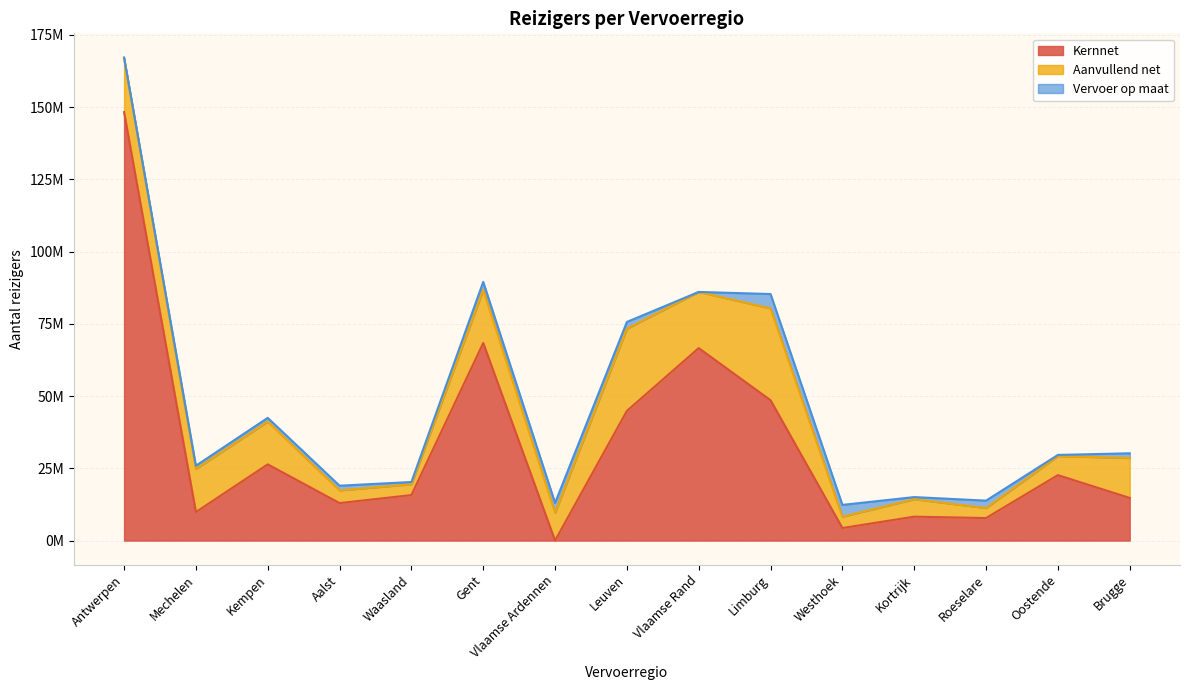

Between Antwerpen and Aalst, which is larger?

Antwerpen